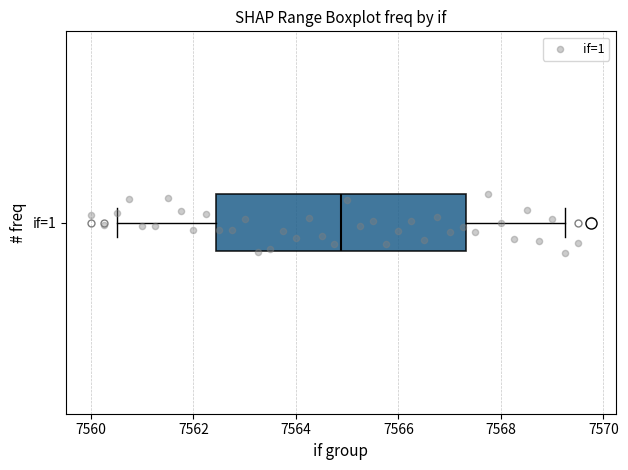

Read this box plot against the x-axis: the position of the median line, the range covered by the box, and the ends of both whiskers. The values are not printed on the chart, so give them approximately, as read against the axis.

median 7564.8, box 7562.4 to 7567.4, whiskers 7560.6 to 7569.2